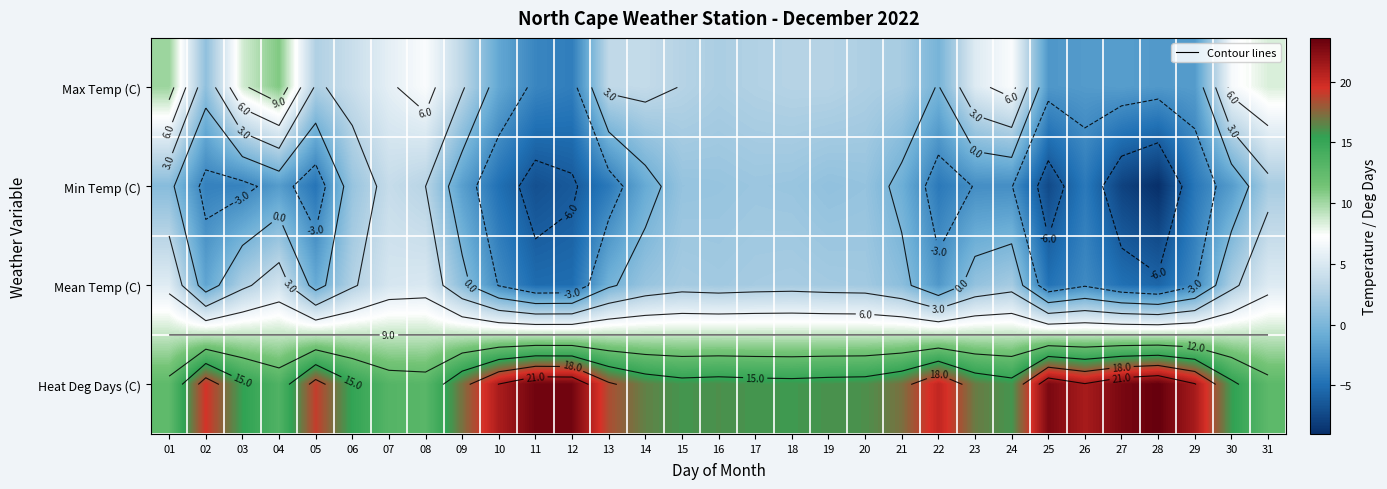

Count the number of data series in this chart.

4